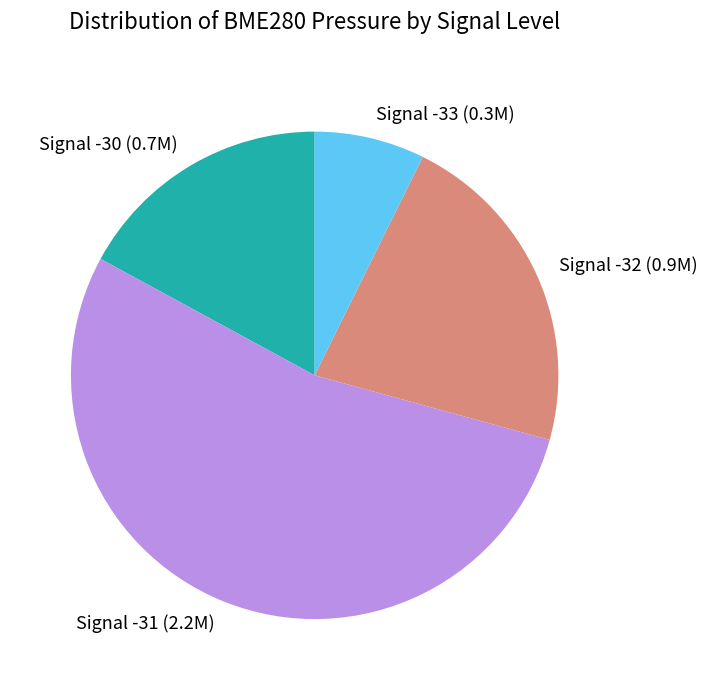

What is the ratio of the value at Signal -30 to the value at Signal -31?

0.3